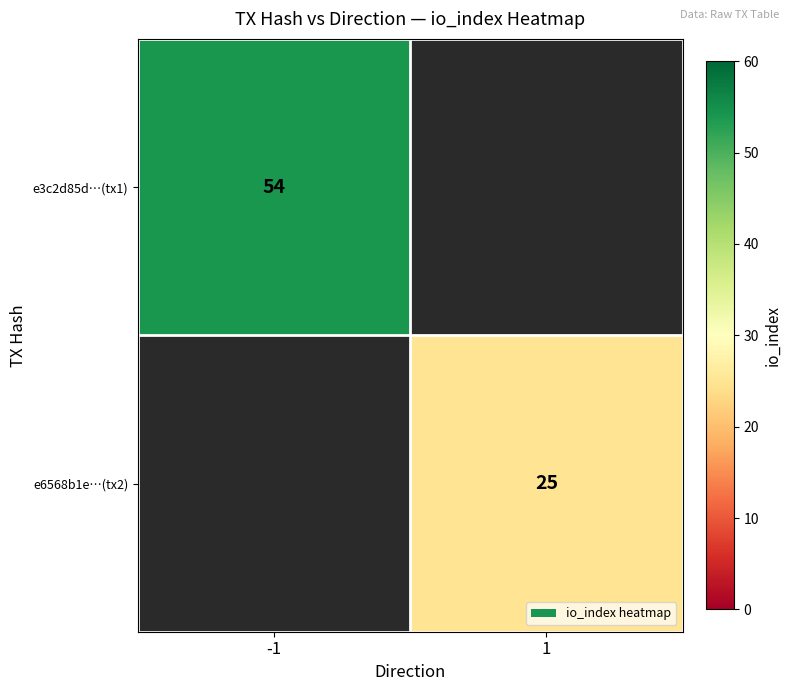

Between 1 and -1, which is larger?

-1